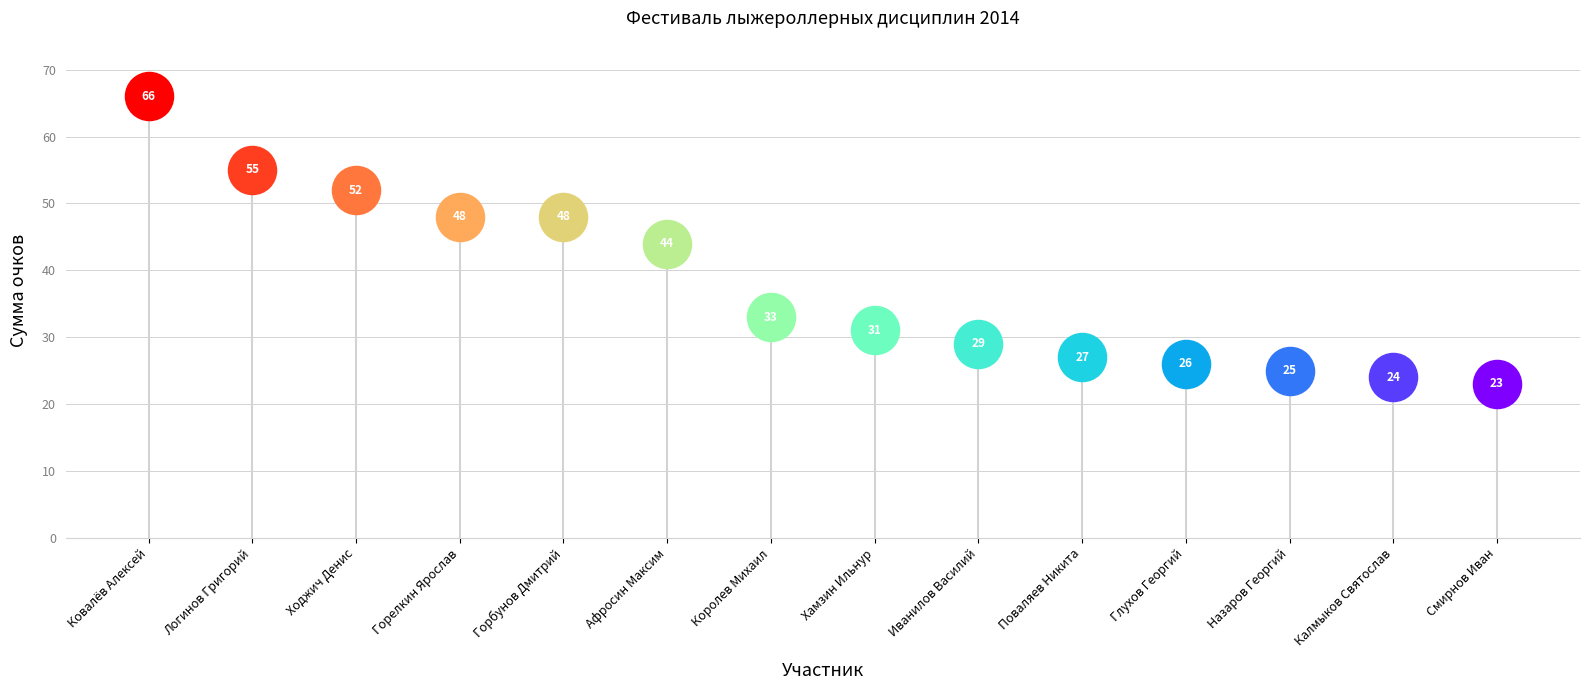

Approximately how many times larger is the value at Горелкин Ярослав compared to Хамзин Ильнур?

1.5